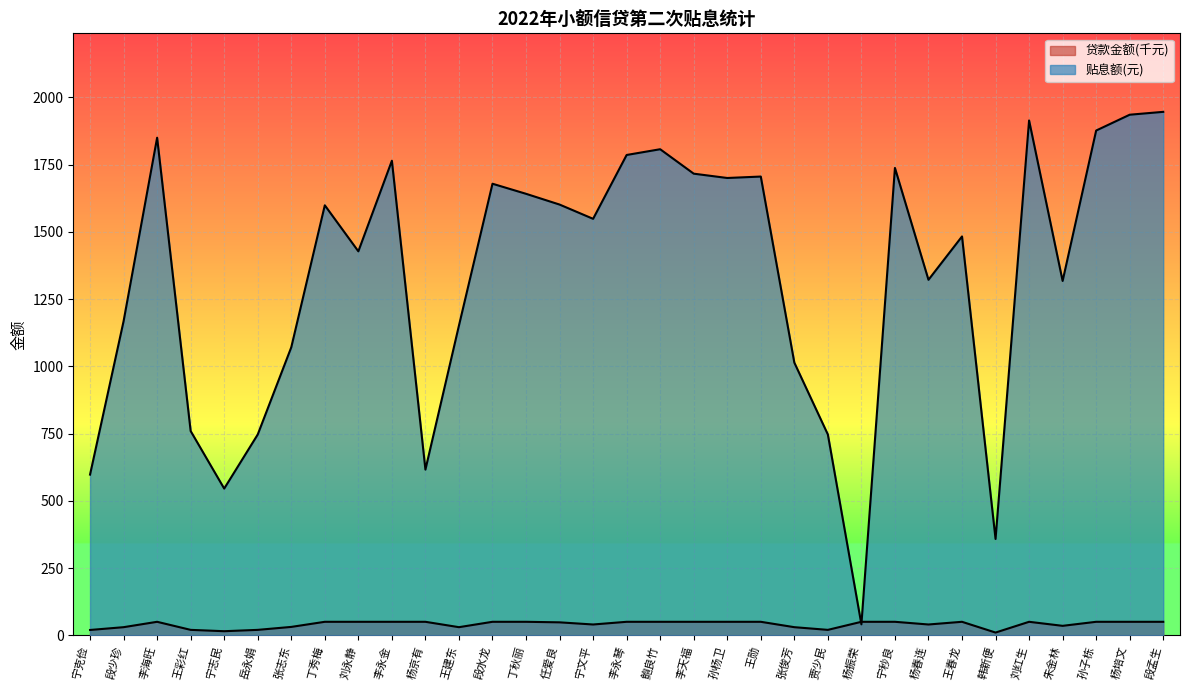

Is the value of 贷款金额(元) at 宁克俭 greater than the value of 贴息额 at 段水龙?

No